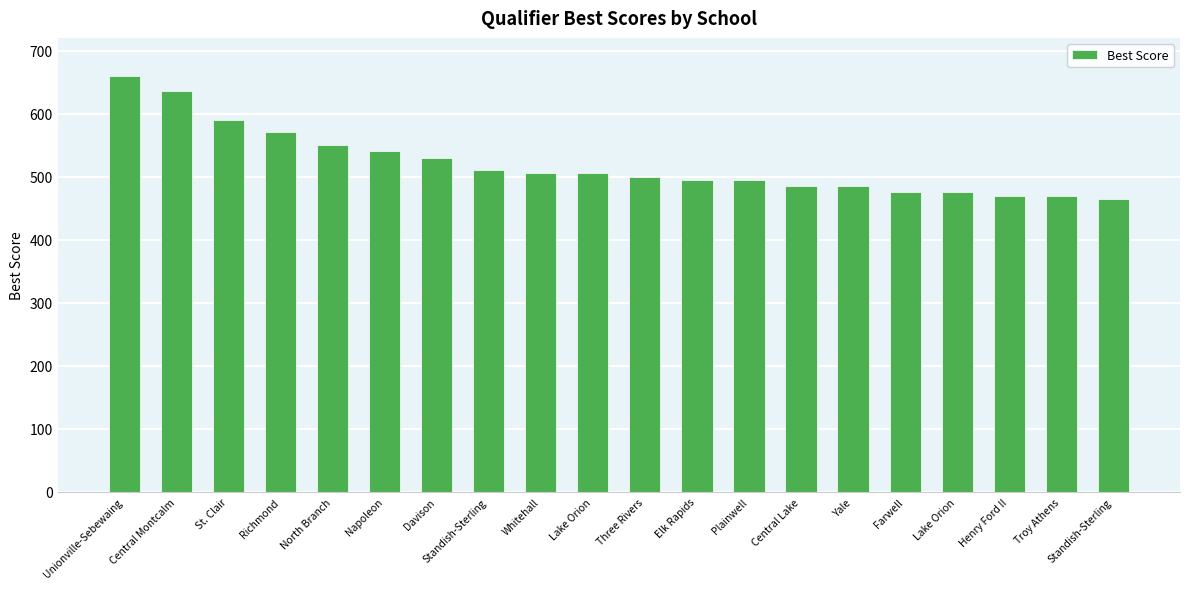

What is the average value?

520